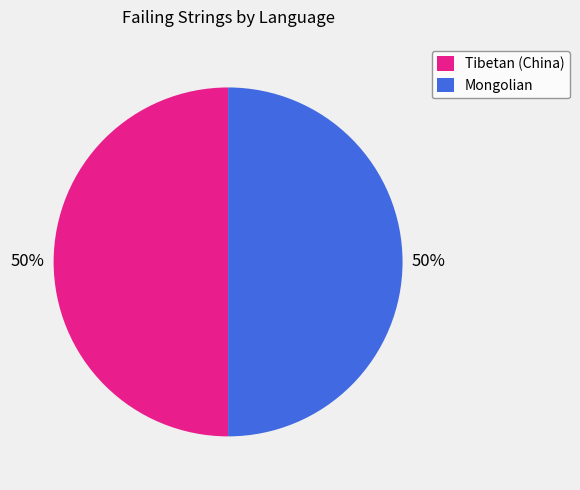

To the nearest percent, what is the combined percentage of Tibetan (China) and Mongolian?

100%